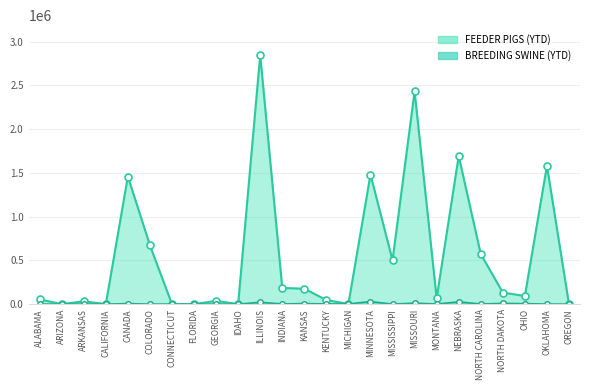

At which category is the sum across all series the highest?

ILLINOIS